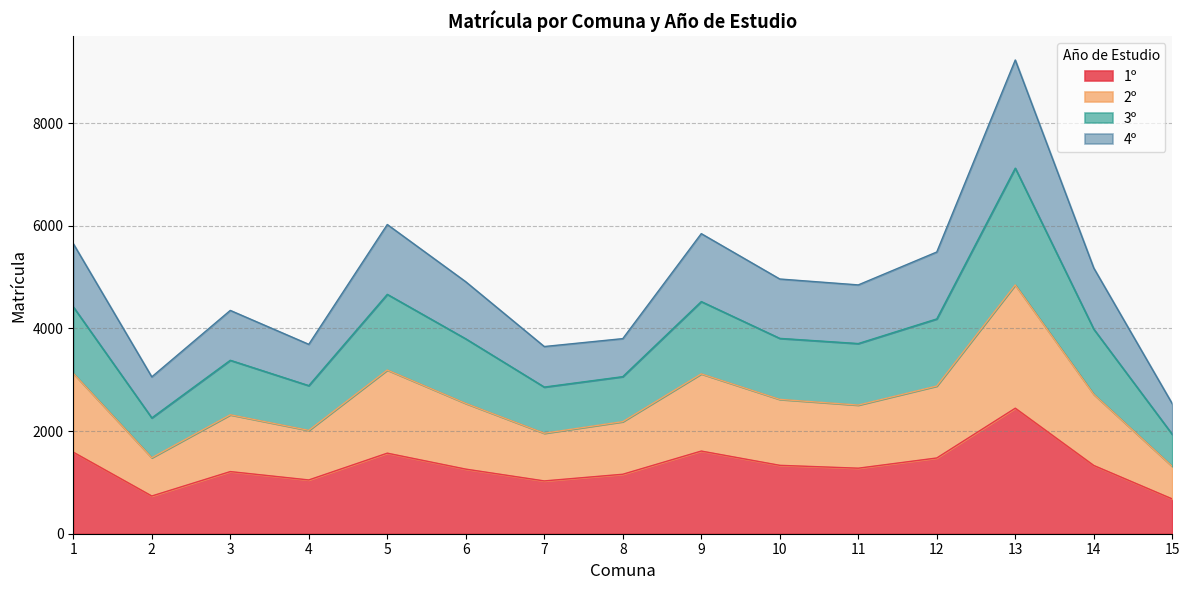

The value of 3º at 4 is 5578. True or false?

False